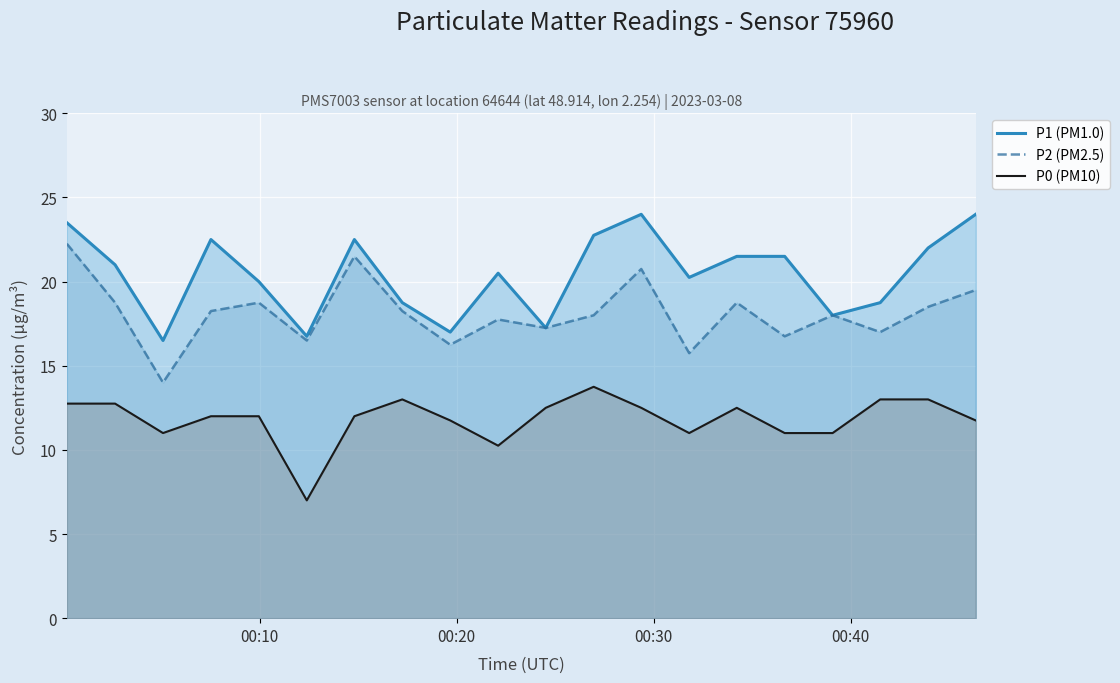

True or false: P2 (PM2.5) has more than 0 interior local peaks.

True